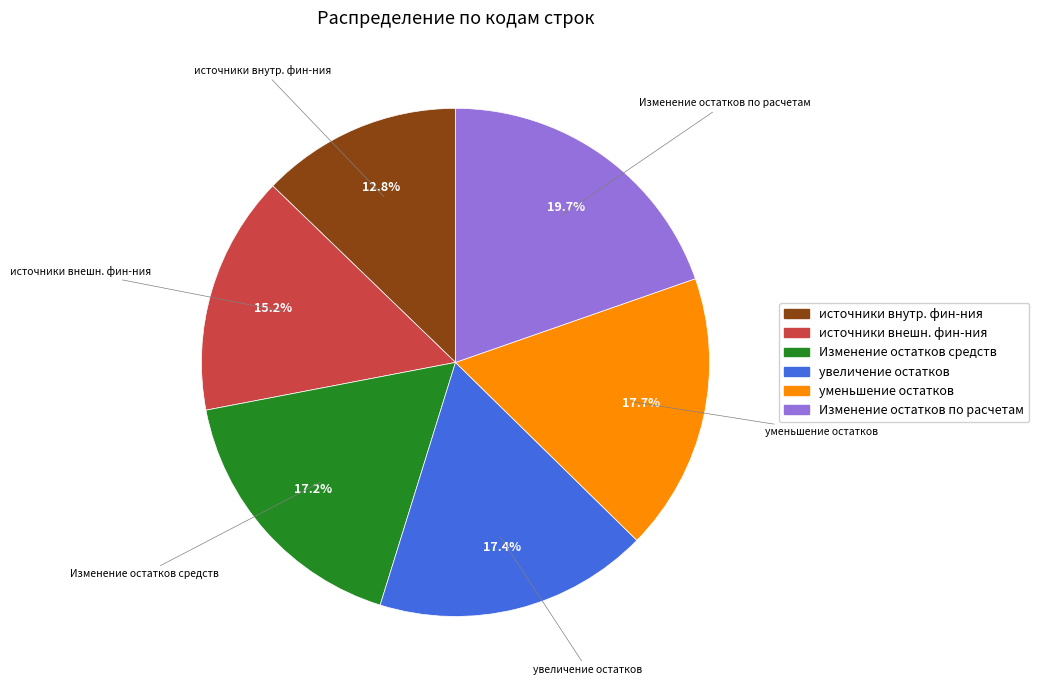

Does any single category account for the majority?

No